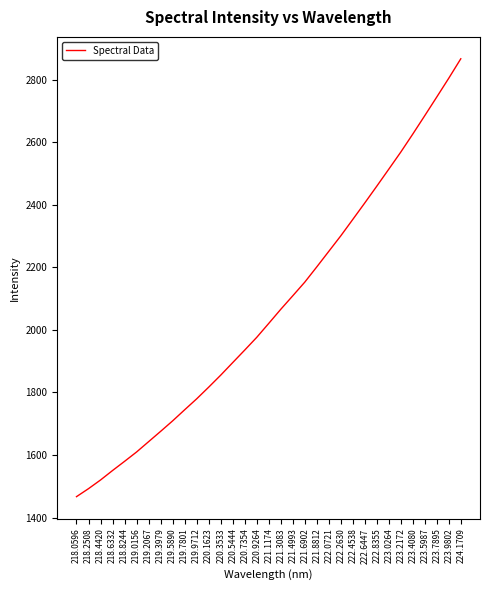

What is the maximum value shown in the chart?

2866.6